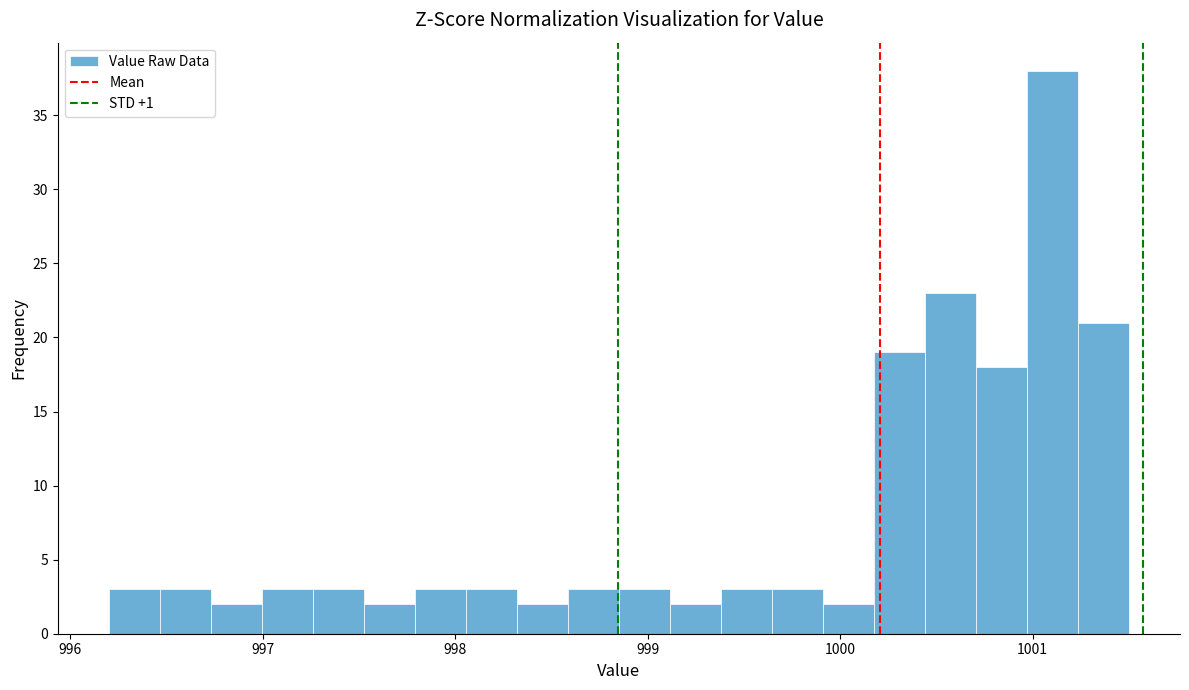

Around what value on the x-axis is the tallest bar? Give the approximate position of its centre, as read against the axis.

1001.1